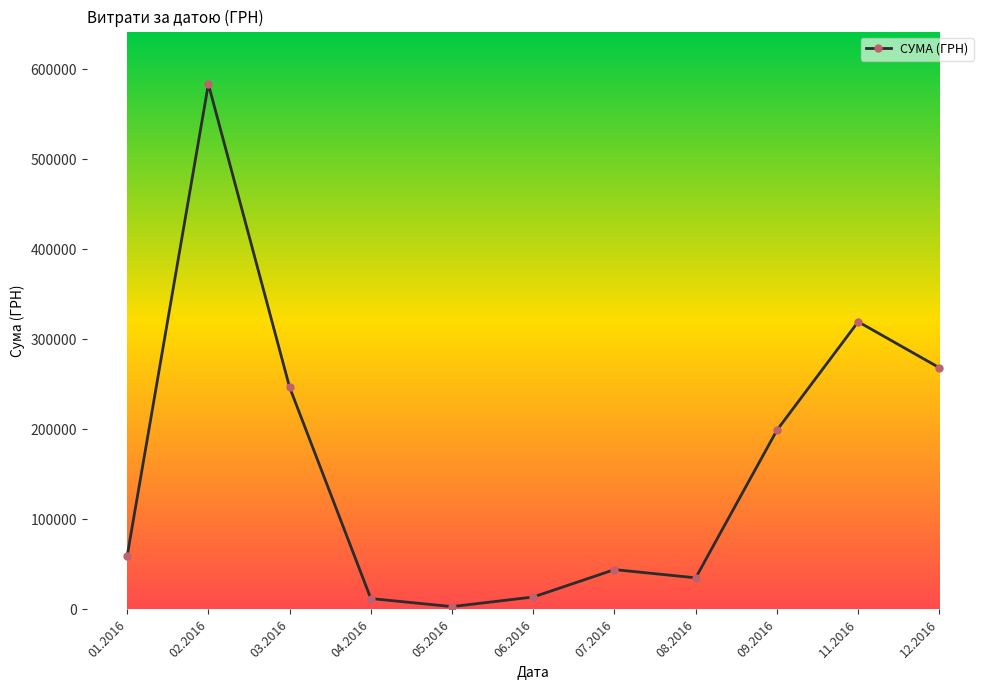

What is the change in value from 08.2016 to 11.2016?

+284444.0